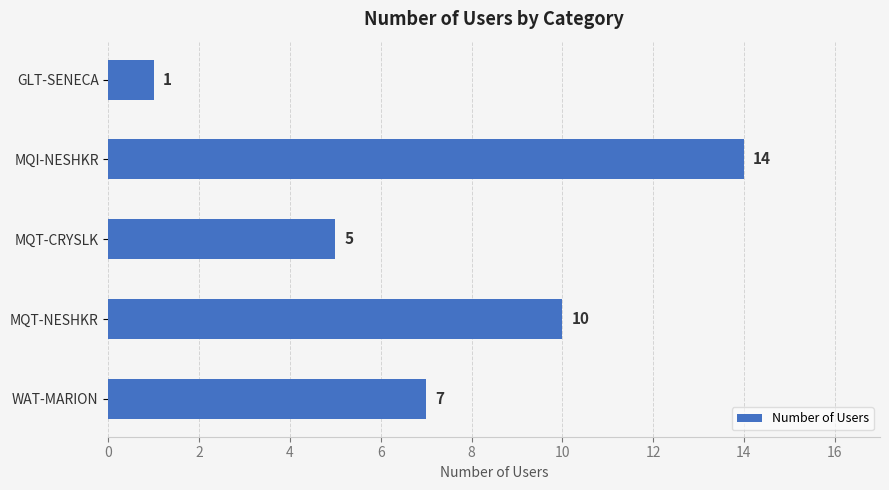

What is the greatest value displayed?

14